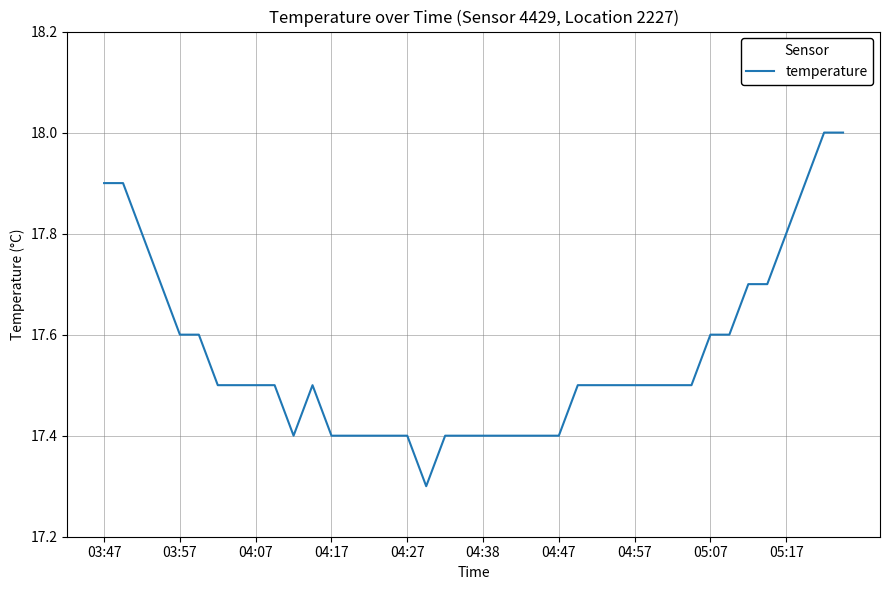

What is the minimum value shown in the chart?

17.3